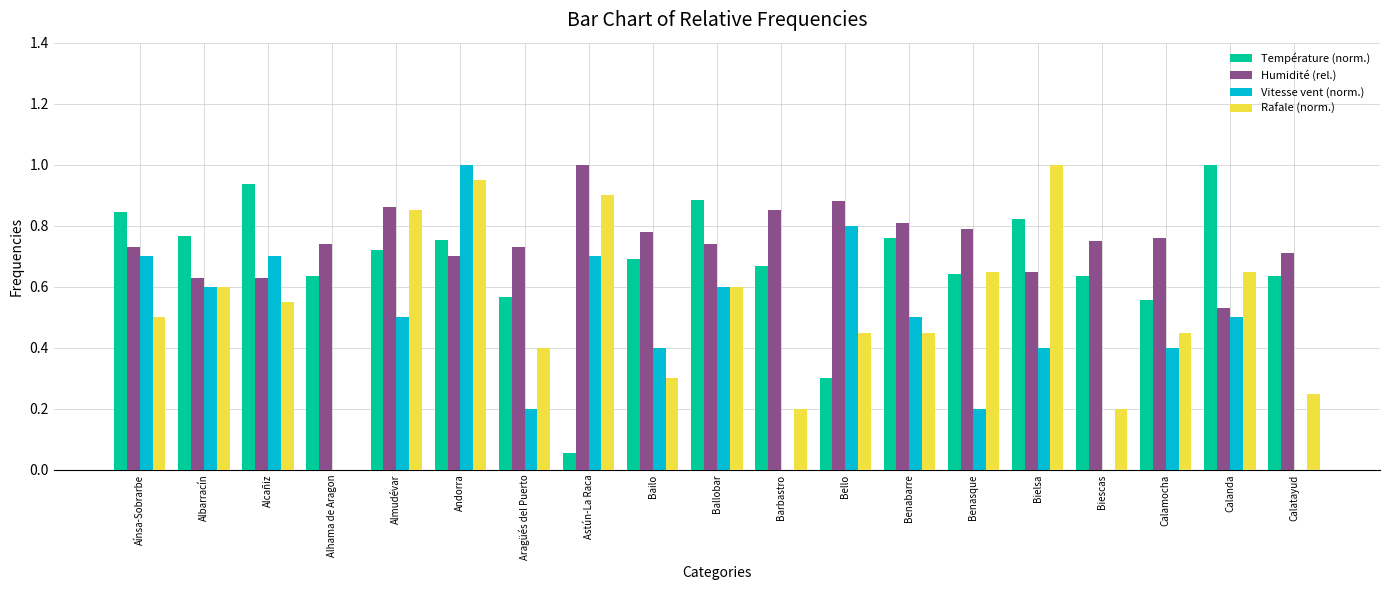

Which series changed the most between Bielsa and Calanda?

Rafale (norm.)